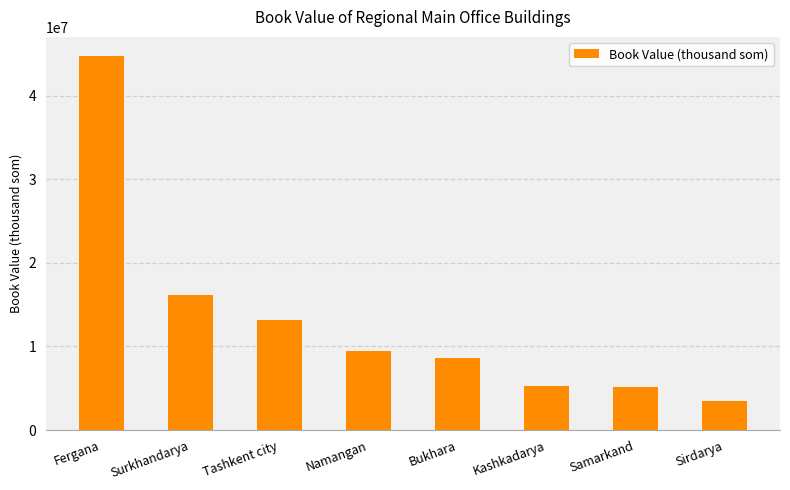

Which category has the highest value across all series?

Fergana